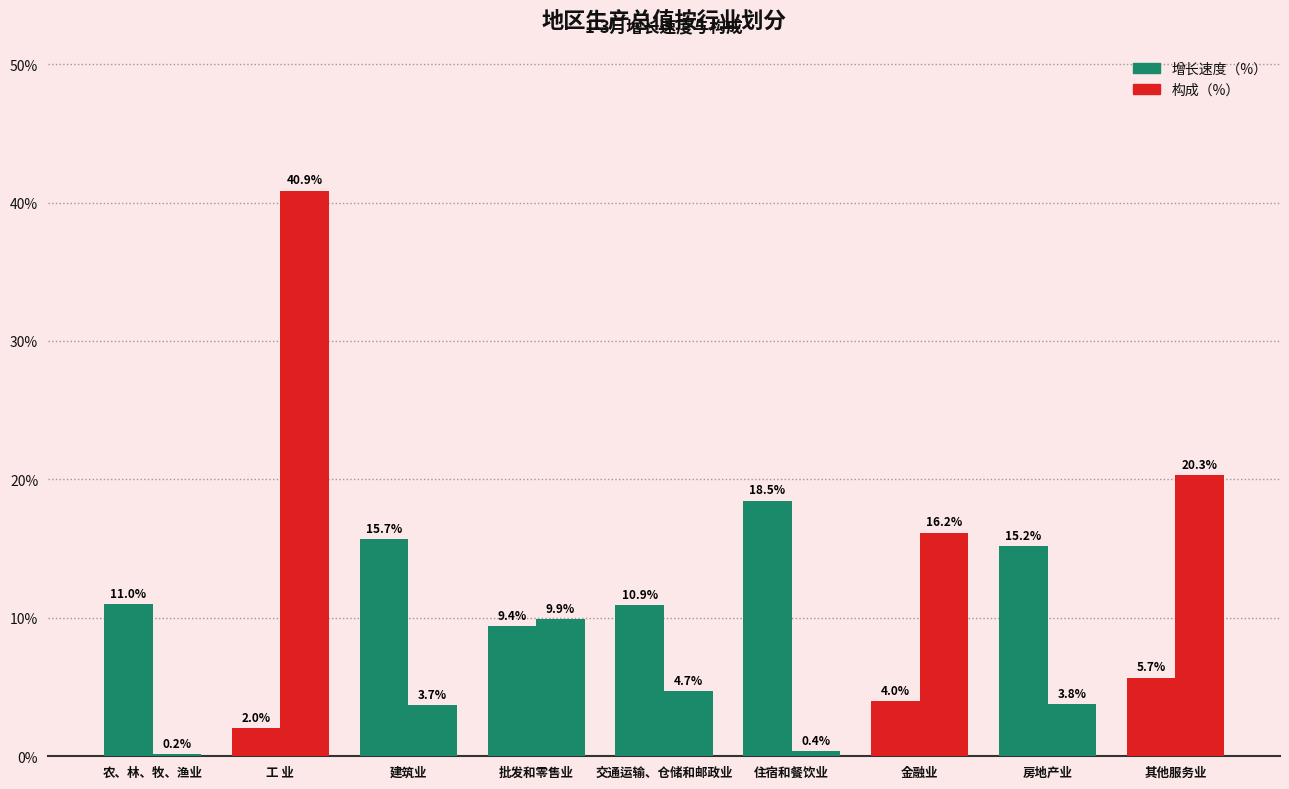

What is the sum of all 构成（%） values?

100.0